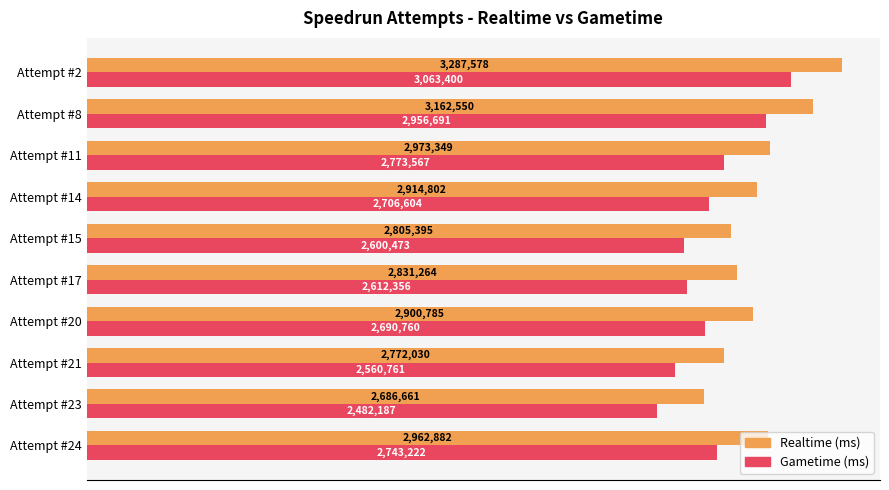

What are all the series names shown in the legend?

Realtime (ms), Gametime (ms)